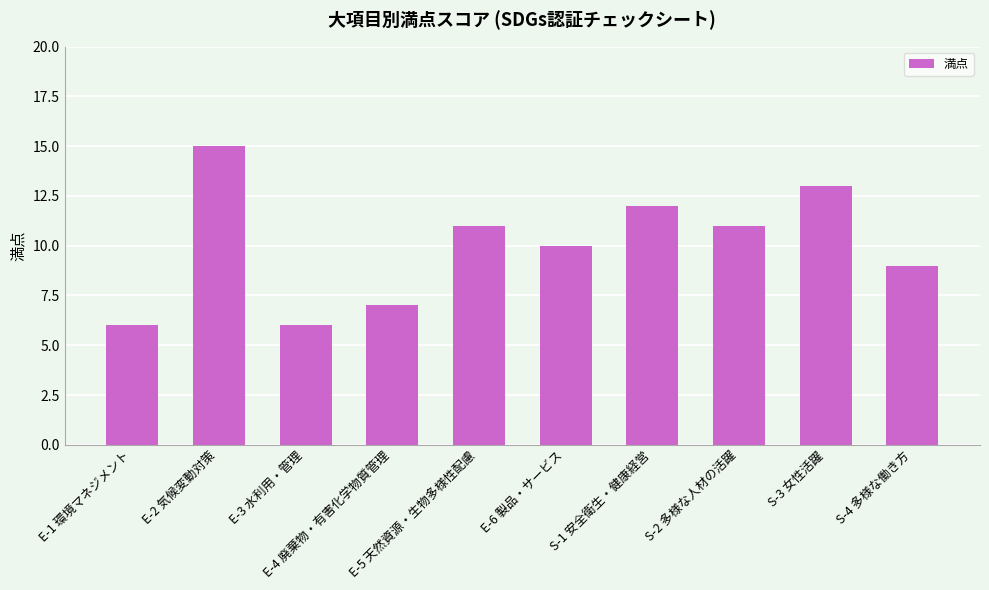

Which label corresponds to the largest value in the chart?

E-2 気候変動対策